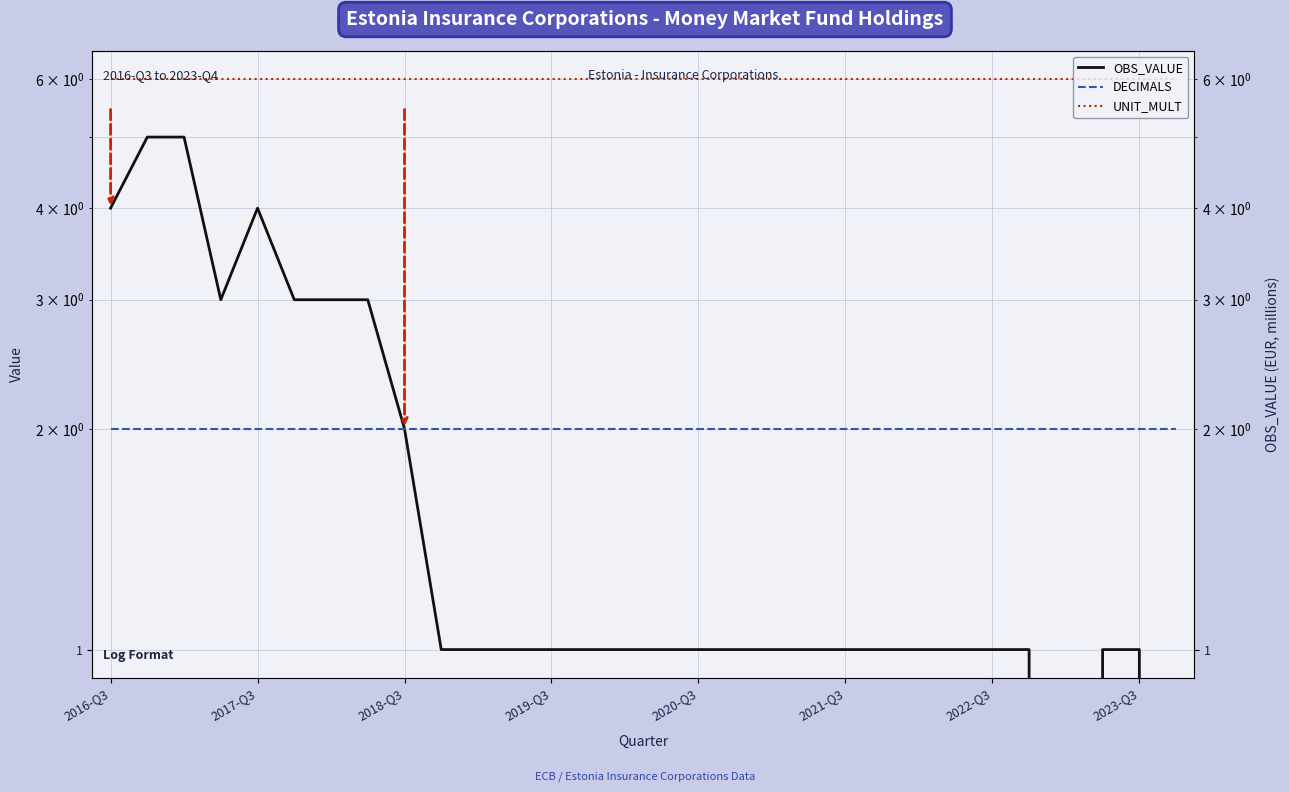

Which has a higher value, 20 or 2021-Q3?

2021-Q3